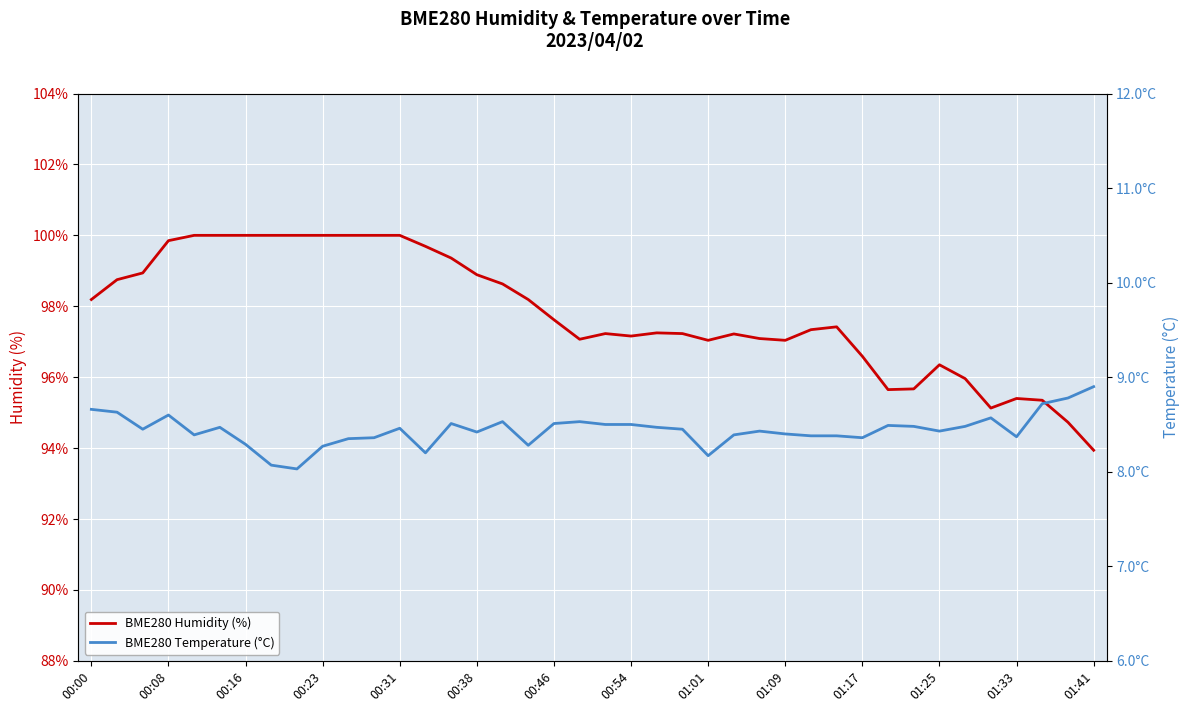

Which category has the lowest value in the BME280 Humidity (%) series?

01:41